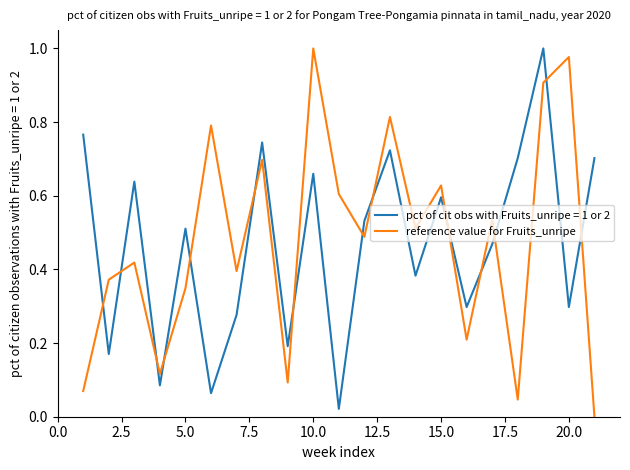

Which series ends up on top after the final intersection of pct of cit obs with Fruits_unripe = 1 or 2 and reference value for Fruits_unripe?

pct of cit obs with Fruits_unripe = 1 or 2